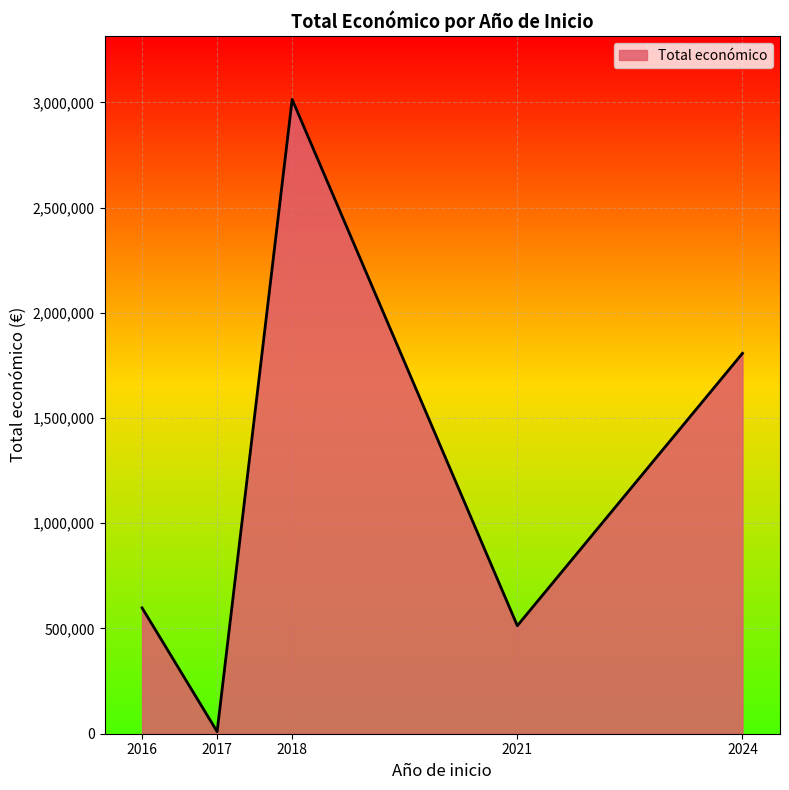

What is the difference between the values at 2024 and 2017?

1797469